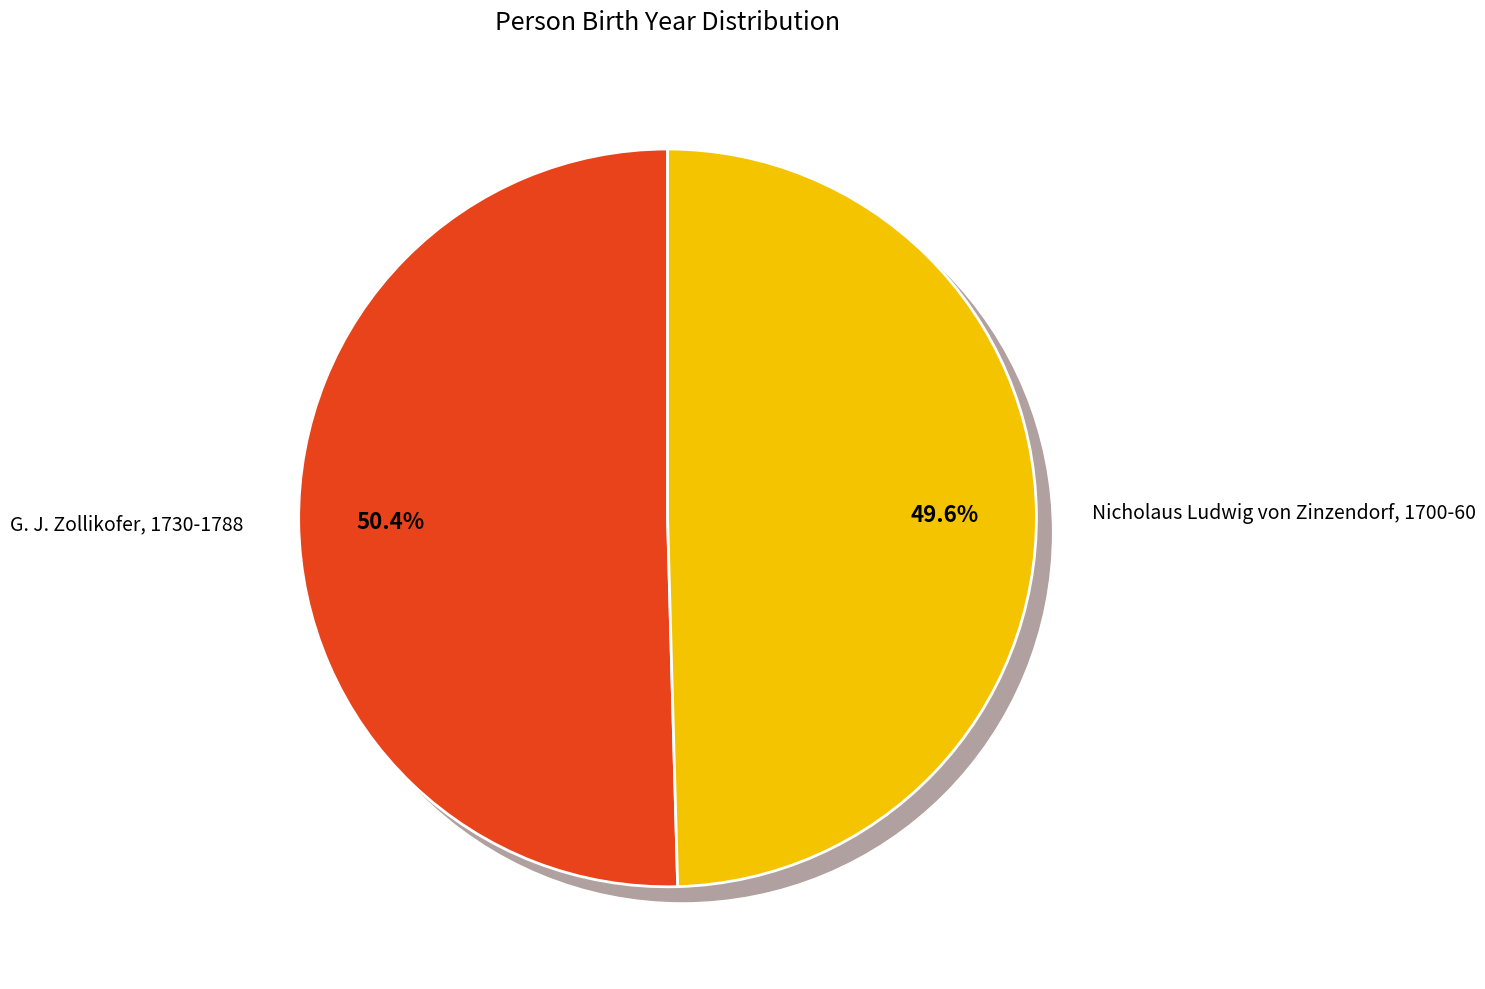

How much of the chart is everything except Nicholaus Ludwig von Zinzendorf, 1700-60?

50.4%